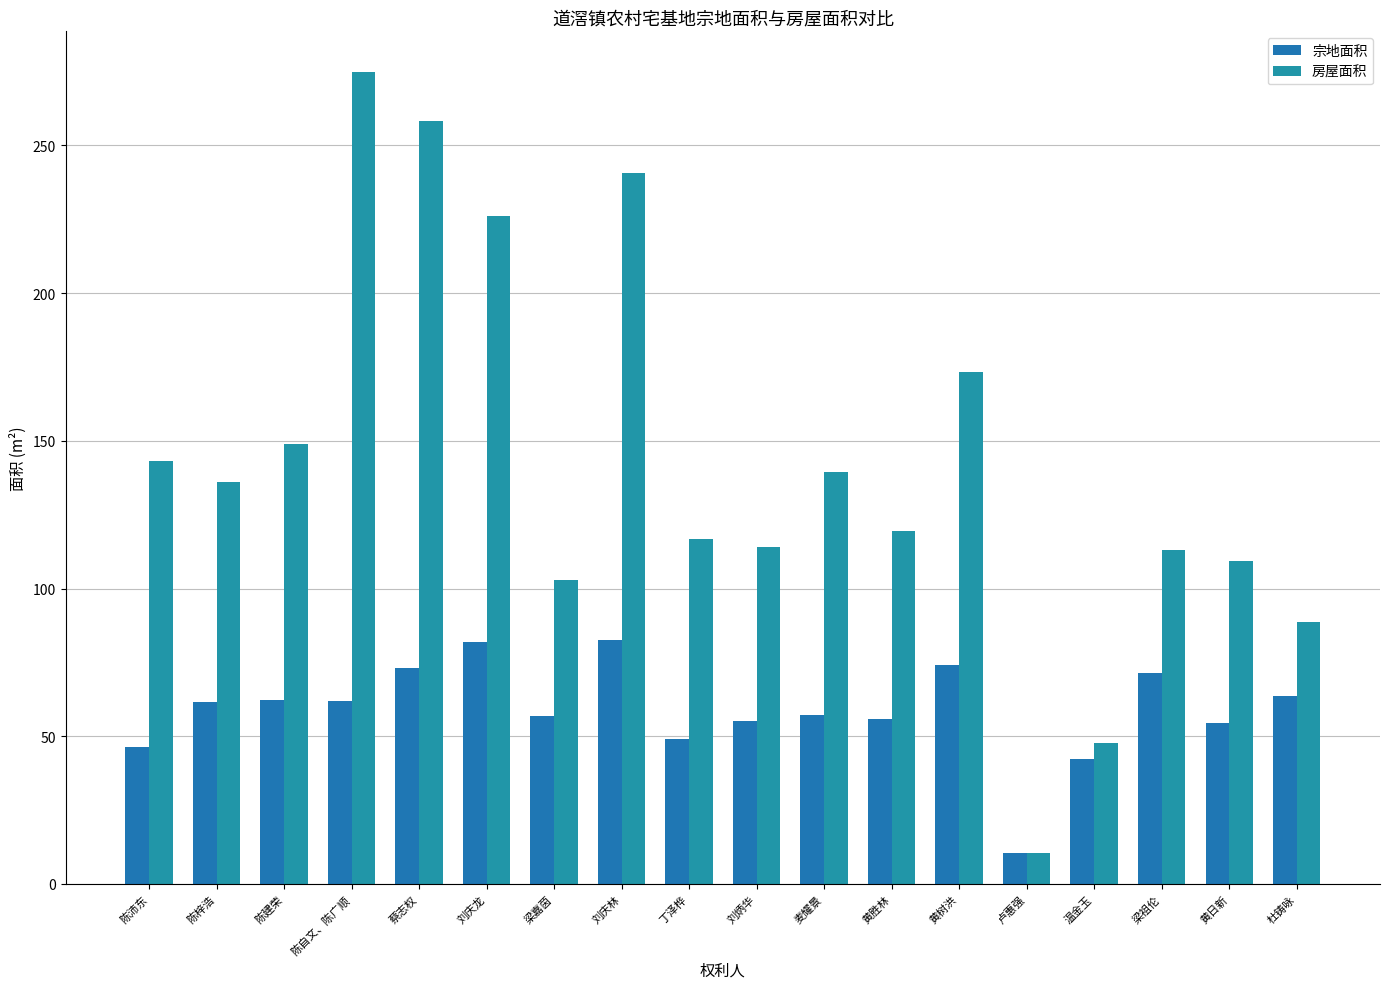

Reading right to left, extract all data points from this chart.

宗地面积: 63.7	54.6	71.4	42.3	10.5	74.1	55.7	57.2	55.3	49.1	82.6	56.8	81.8	73.1	62.1	62.2	61.4	46.4
房屋面积: 88.8	109.3	113.0	47.6	10.5	173.2	119.4	139.4	114.2	116.8	240.6	103.0	226.1	258.2	274.9	148.9	136.0	143.2